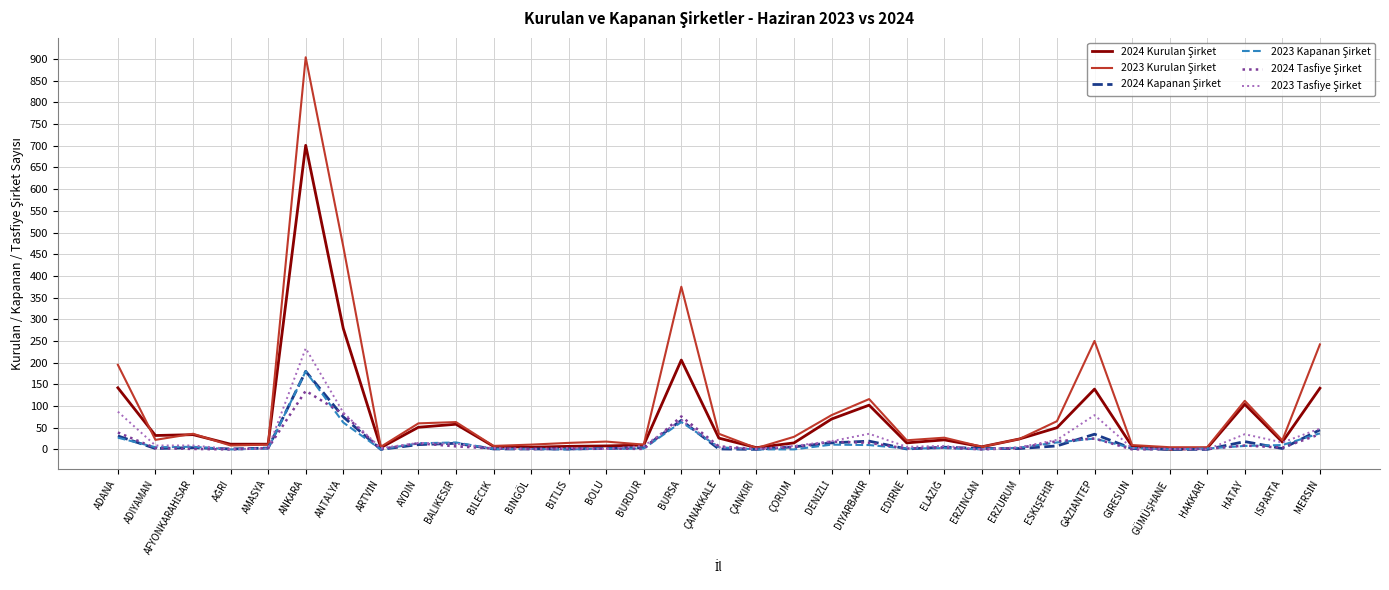

Count the number of categories in the chart.

33